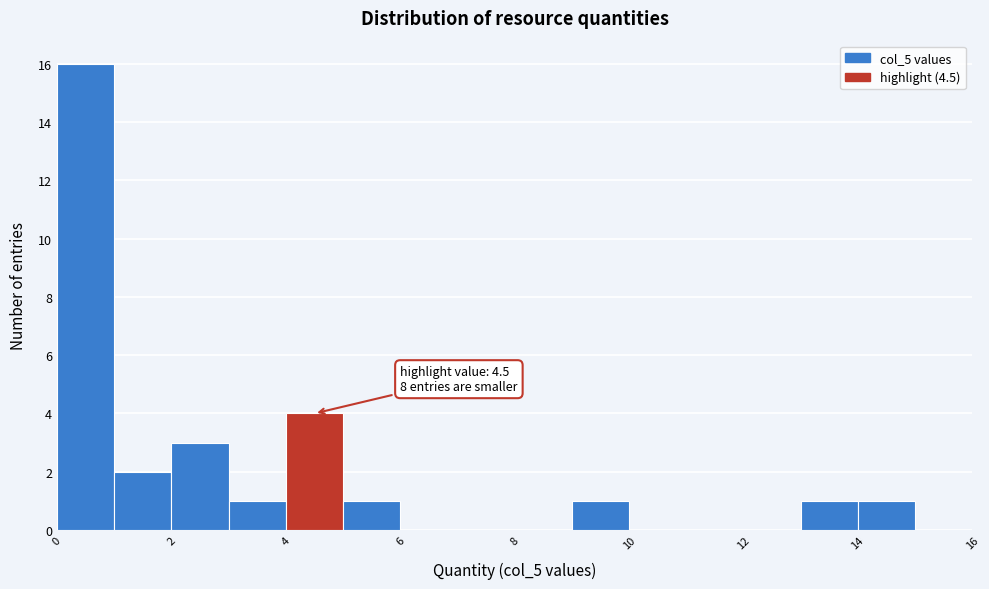

Over which range of the x-axis is the bar tallest?

0 to 1